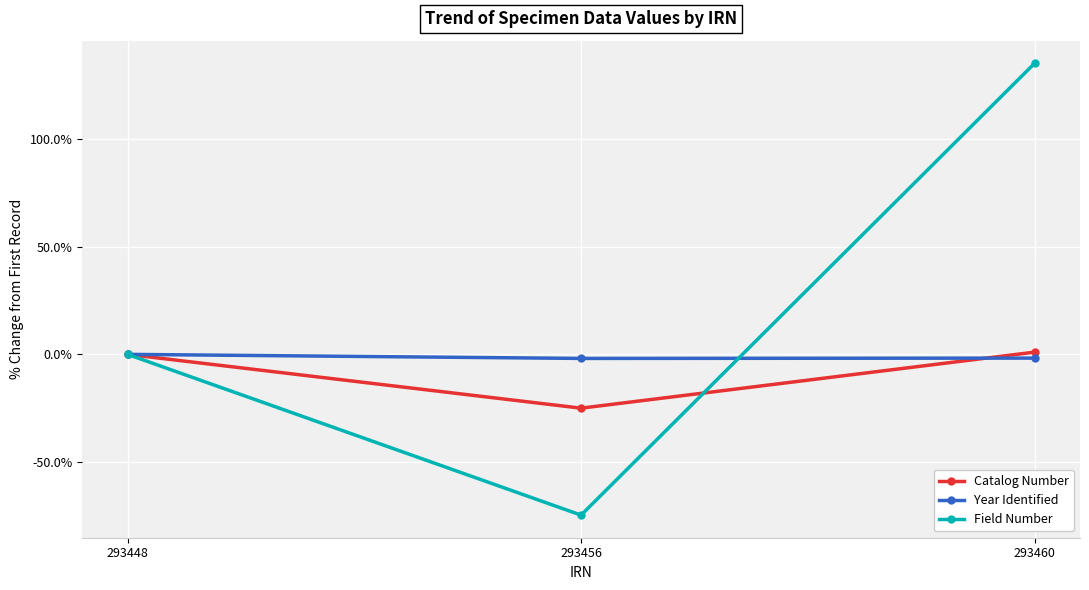

At which category does the chart reach its minimum across all series?

293456